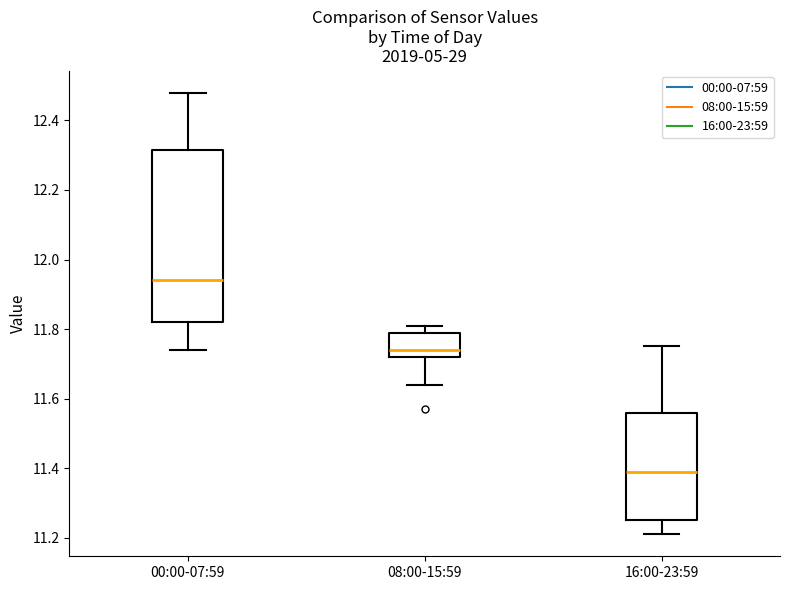

Comparing the boxes themselves (not the whiskers), which one is the tallest?

00:00-07:59